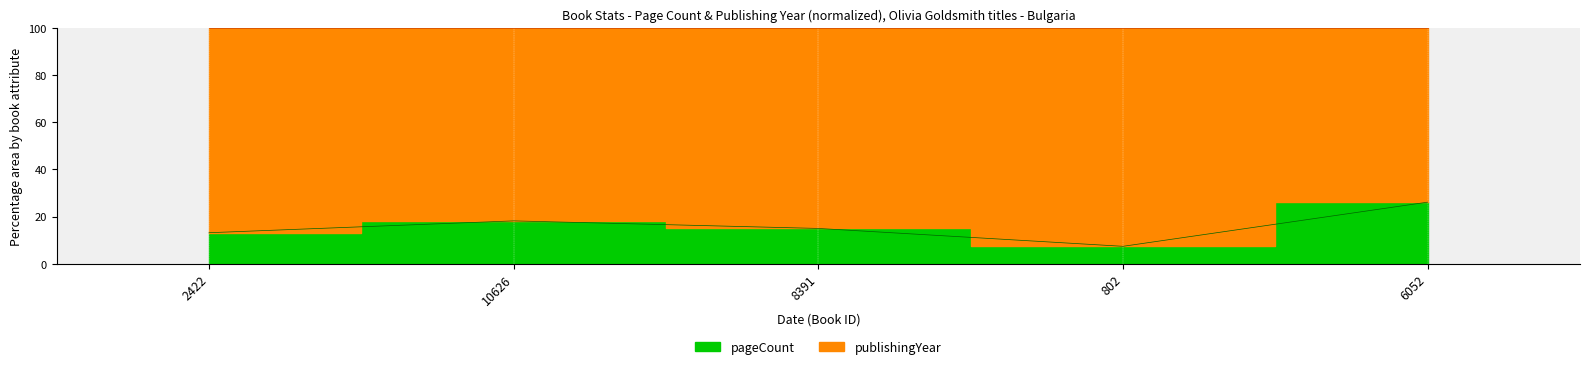

Which label corresponds to the smallest value in the chart?

802